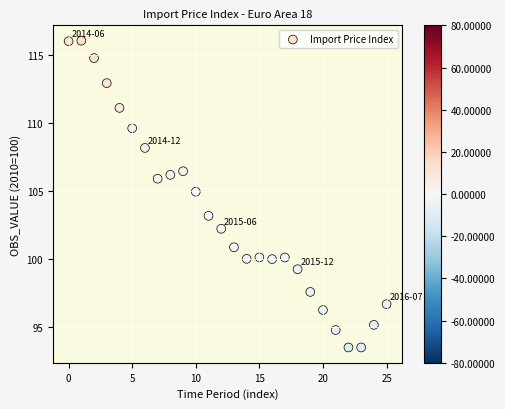

What is the range of Y values (max minus min)?

22.5